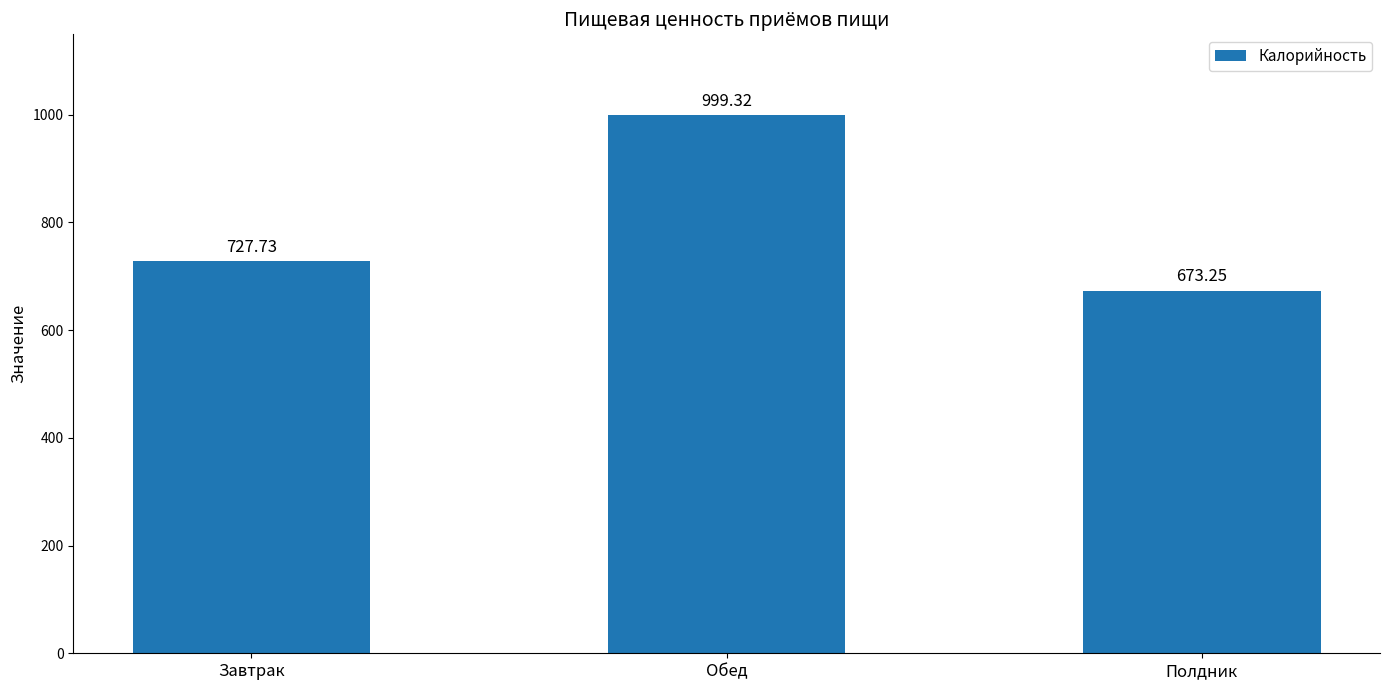

Which category has the highest value across all series?

Обед